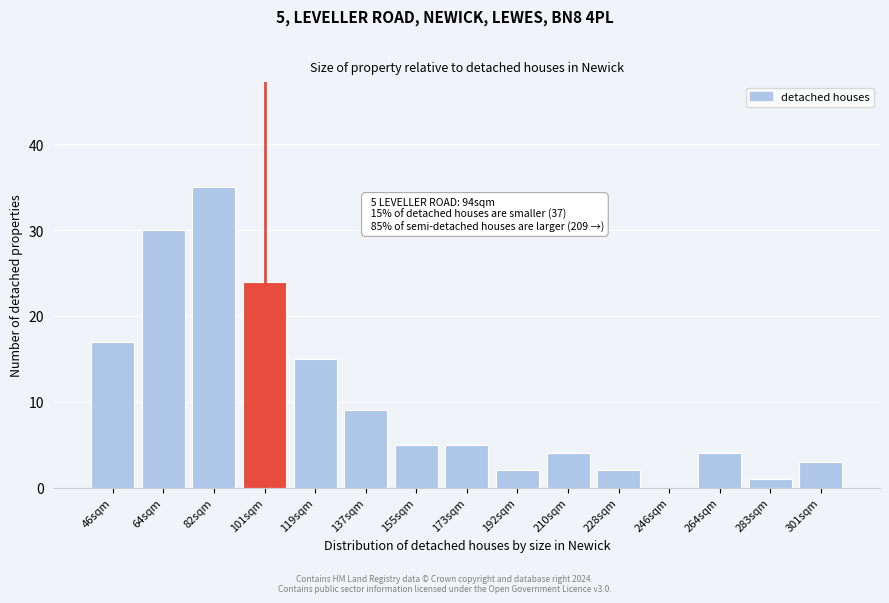

Reading right to left, what are all the values shown in this chart?

301sqm=3	283sqm=1	264sqm=4	246sqm=0	228sqm=2	210sqm=4	192sqm=2	173sqm=5	155sqm=5	137sqm=9	119sqm=15	101sqm=24	82sqm=35	64sqm=30	46sqm=17